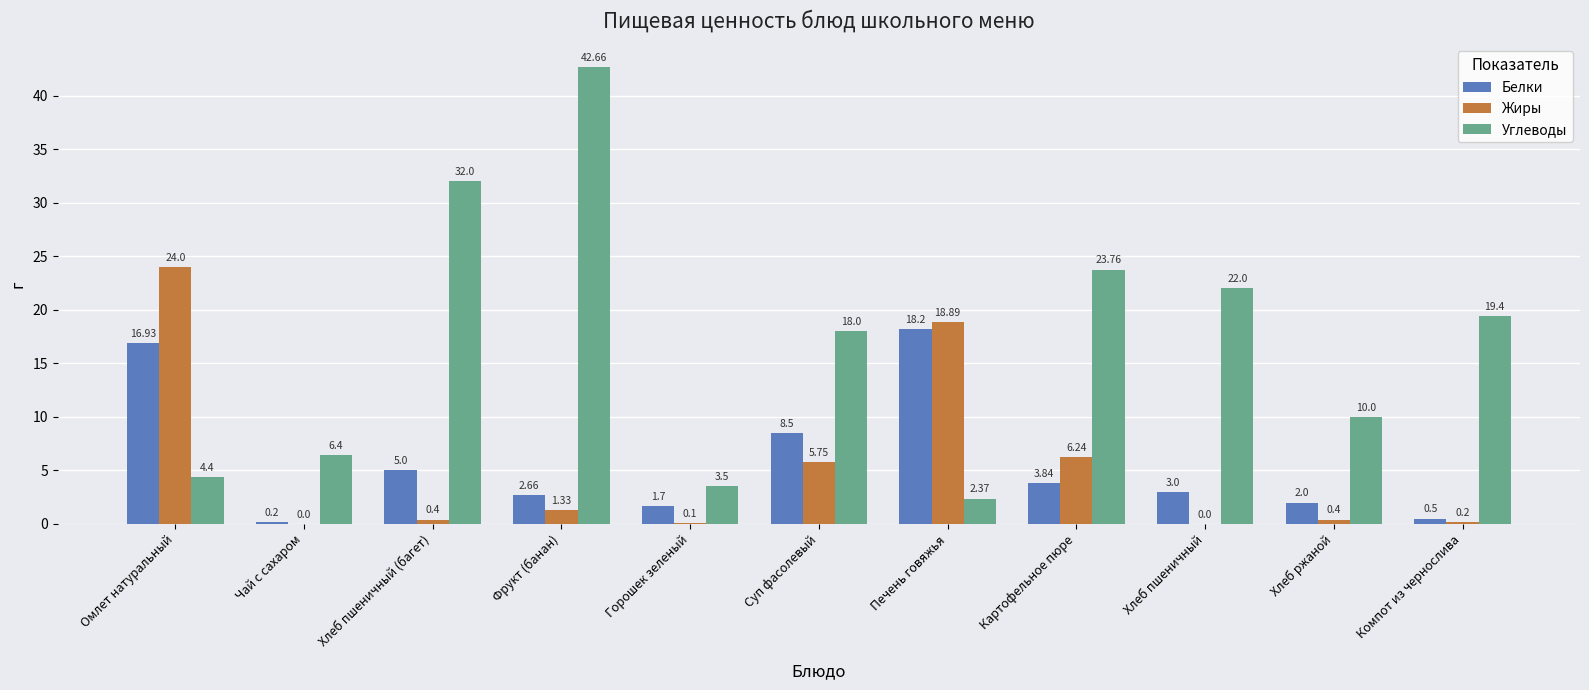

Is it true that Углеводы equals 68.2 at Фрукт (банан)?

False